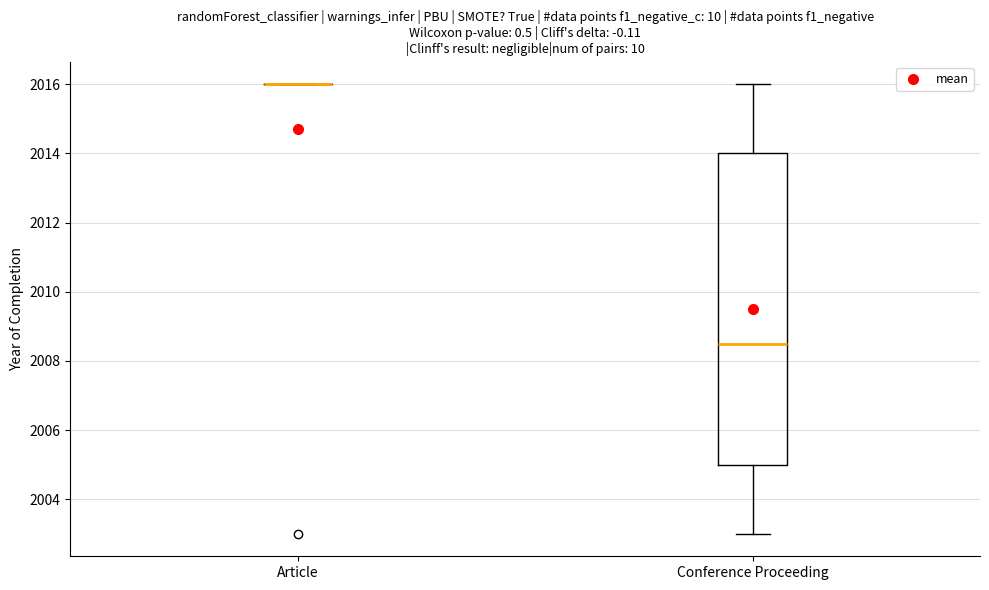

Reading left to right, transcribe this box plot: for each box, give where its median line is, the range the box spans, and where its two whiskers end, as read against the y-axis. The values are not printed on the chart, so give them approximately, as read against the axis.

Article: box collapsed to a line at 2016.0, whiskers 2016.0 to 2016.0
Conference Proceeding: median 2008.6, box 2005.0 to 2014.0, whiskers 2003.0 to 2016.0